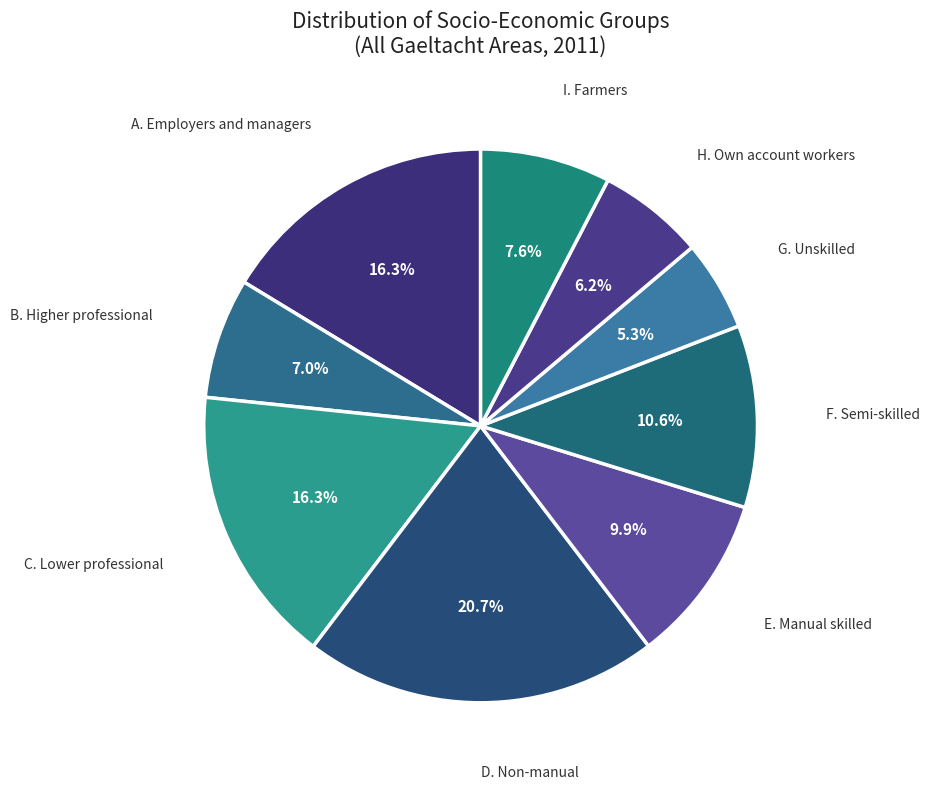

Does any single category account for the majority?

No